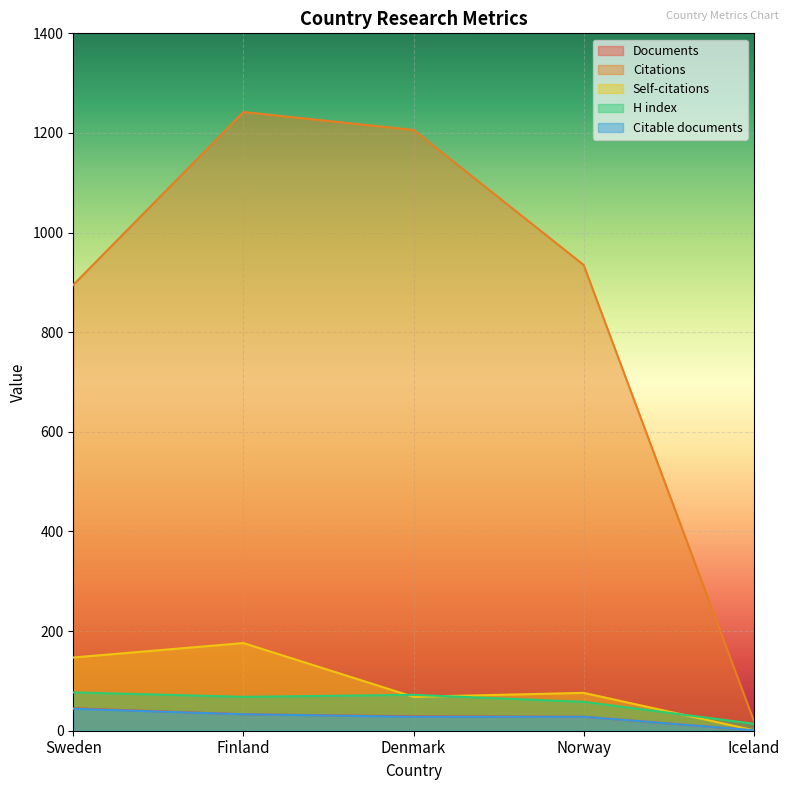

At which category does Self-citations reach its first local peak?

Finland